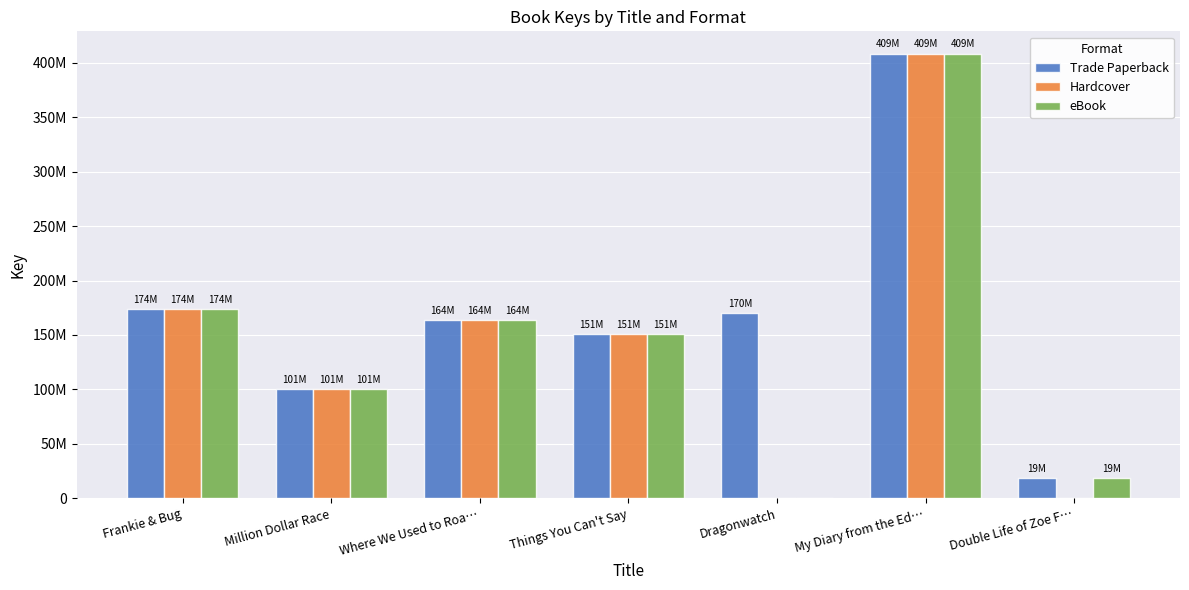

Which series changed the most between Frankie & Bug and Things You Can't Say?

Trade Paperback